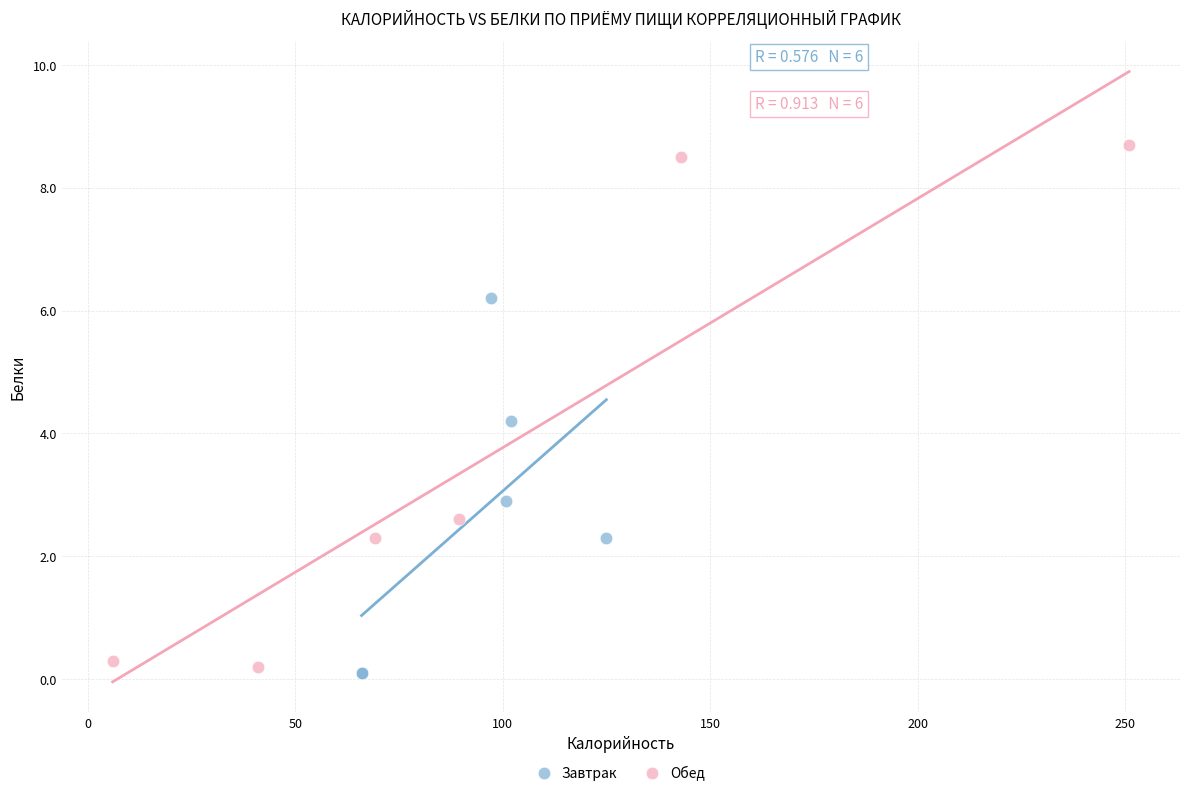

Which series has the widest spread of Y values?

Обед